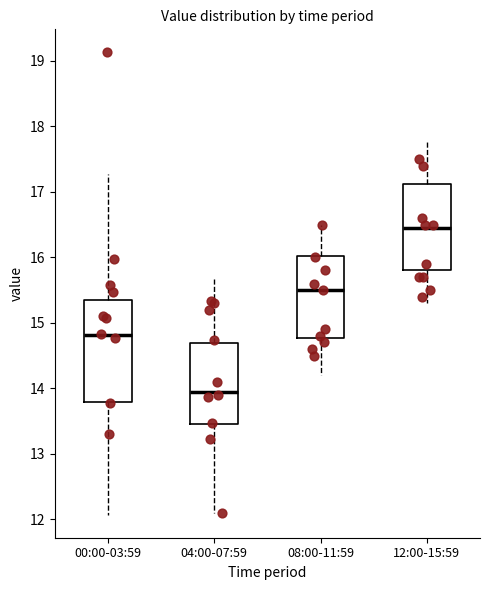

Where is the lower edge of the box for 12:00-15:59 on the y-axis? The values are not printed on the chart, so give them approximately, as read against the axis.

15.8